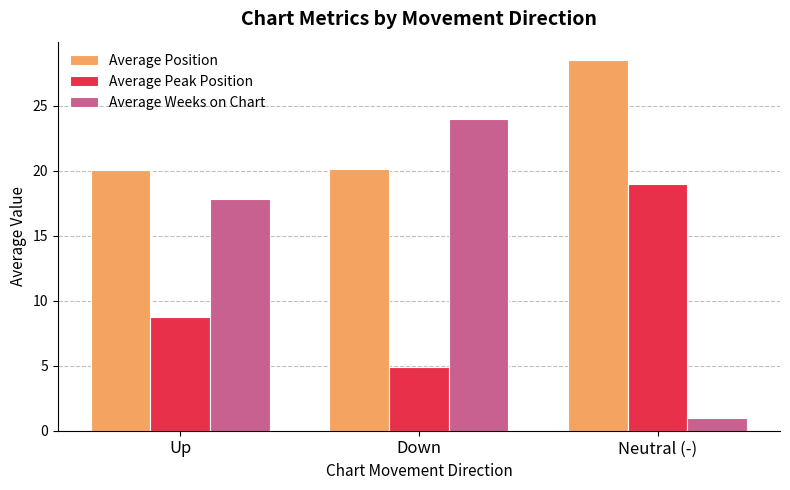

Rank the series by their maximum value, from highest to lowest.

Average Position, Average Weeks on Chart, Average Peak Position